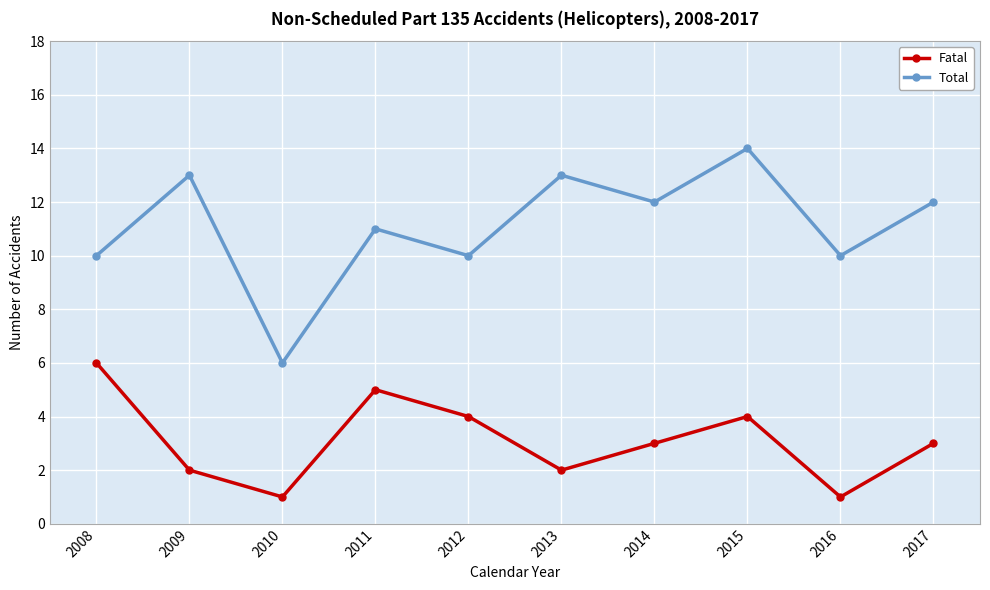

The Fatal series shows 2 at 2010. True or false?

False